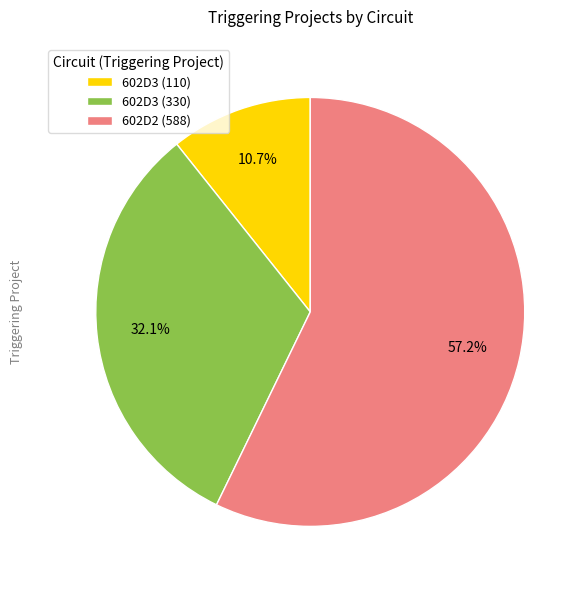

How many slices are in this pie chart?

3